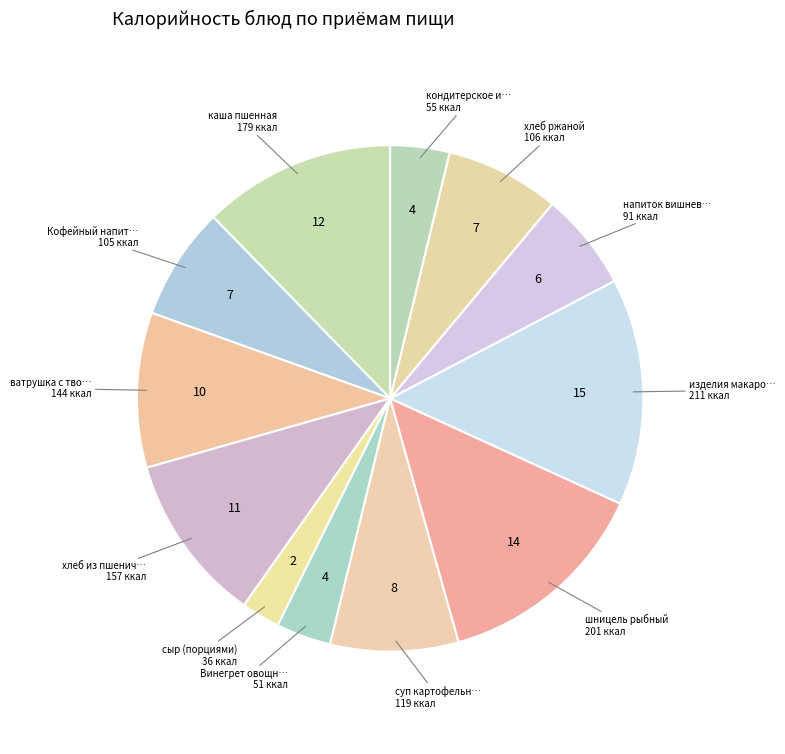

How many segments does this pie chart have?

12